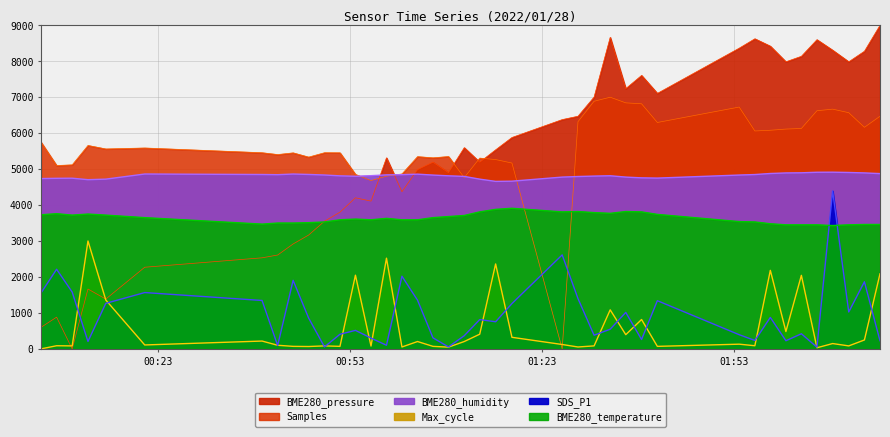

What is the label of the 11th point from the right?

2022/01/28 01:41:04